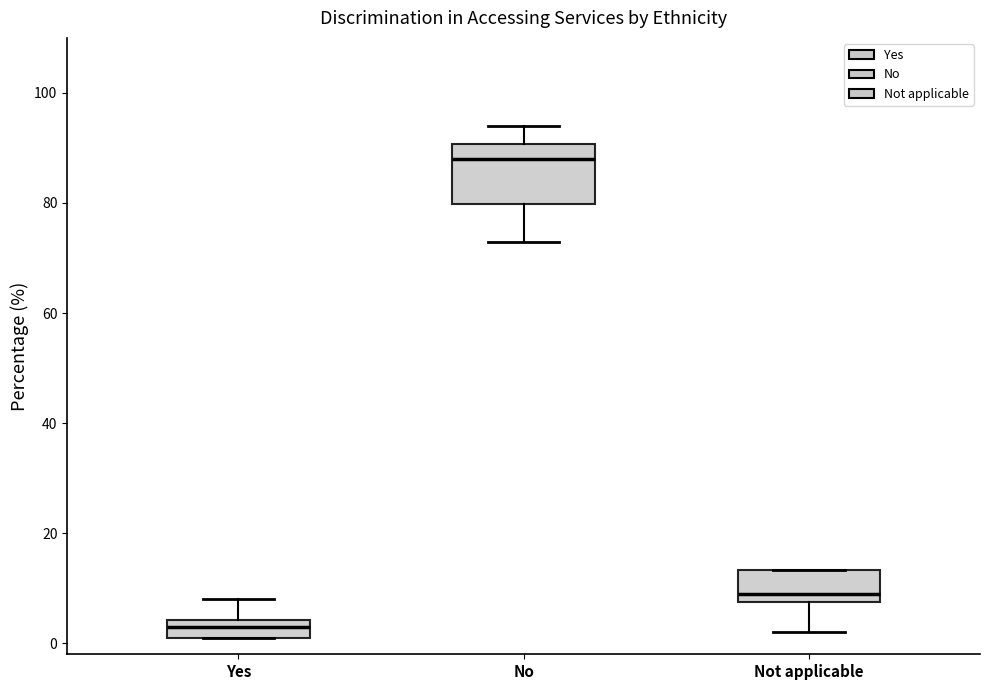

Reading left to right, transcribe this box plot: for each box, give where its median line is, the range the box spans, and where its two whiskers end, as read against the y-axis. The values are not printed on the chart, so give them approximately, as read against the axis.

Yes: median 4 (inside the box), box 2 to 4, whiskers 2 to 8
No: median 88, box 80 to 90, whiskers 74 to 94
Not applicable: median 10, box 8 to 14, whiskers 2 to 14